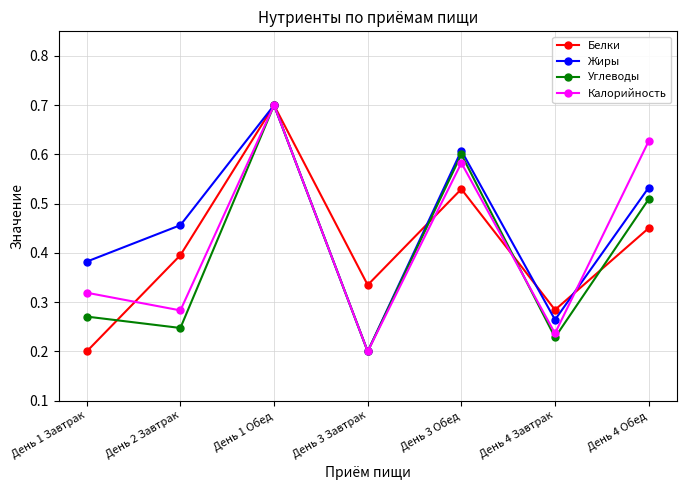

Between День 2 Завтрак and День 3 Обед, which series saw the biggest shift?

Углеводы